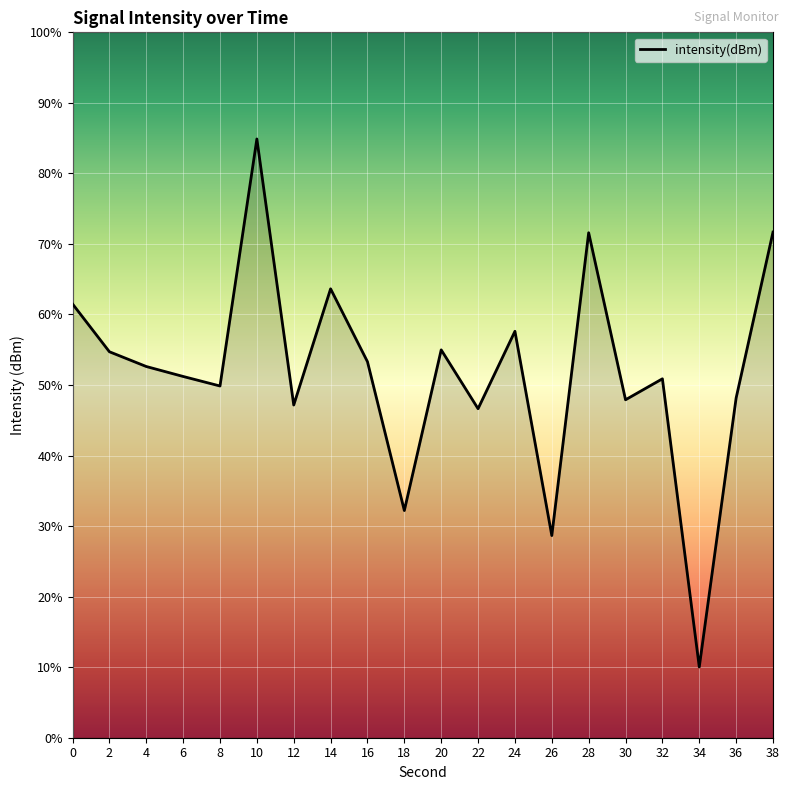

Where is the first local minimum?

8